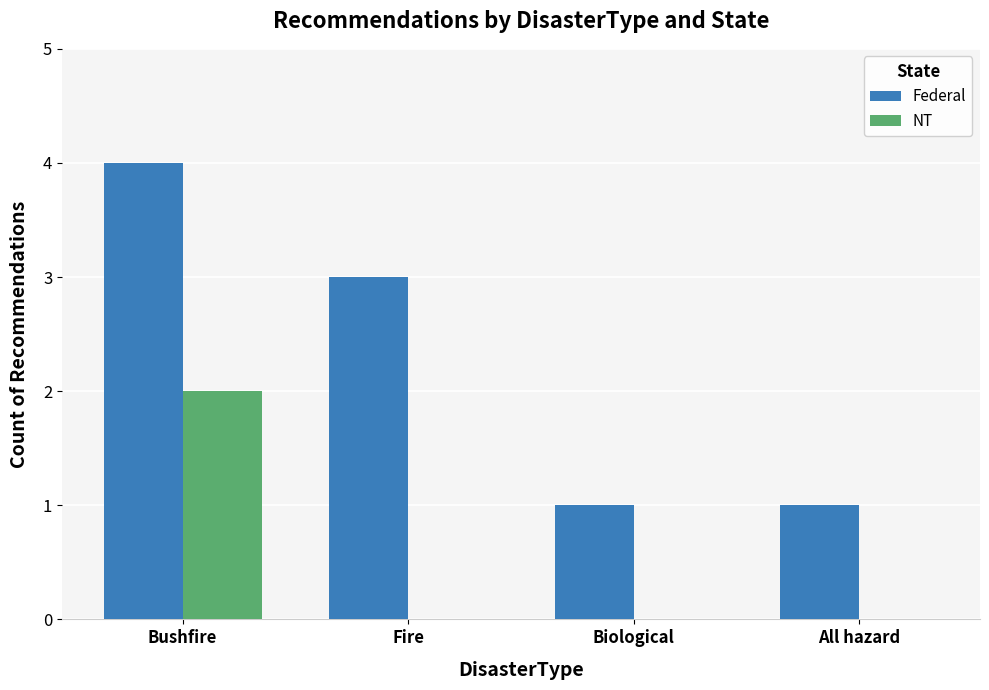

What is the difference between the Federal values at Fire and Biological?

2